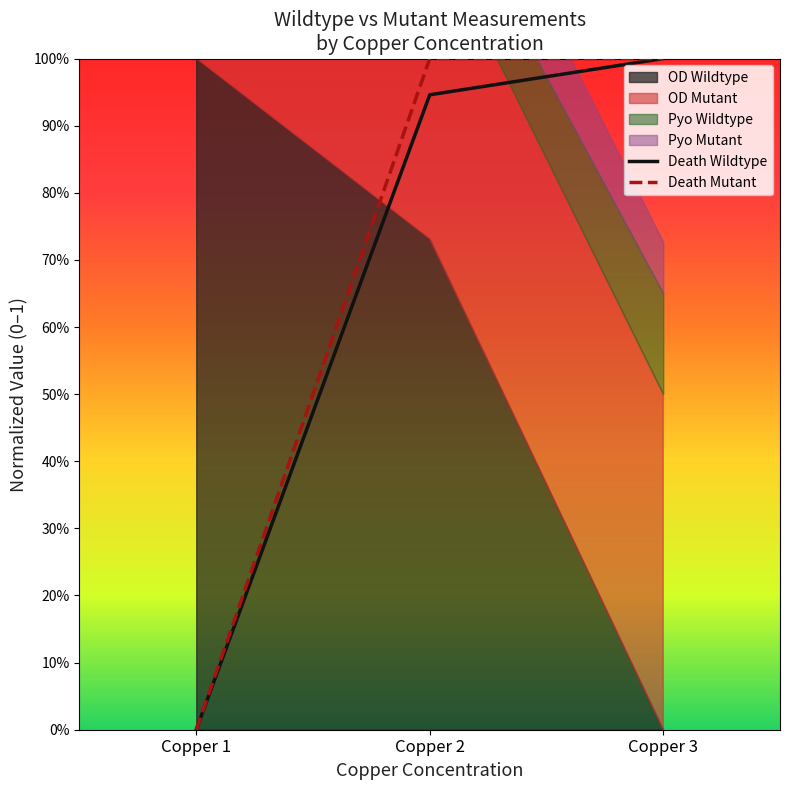

The value of Death Mutant at Copper 1 is -0.3. True or false?

False